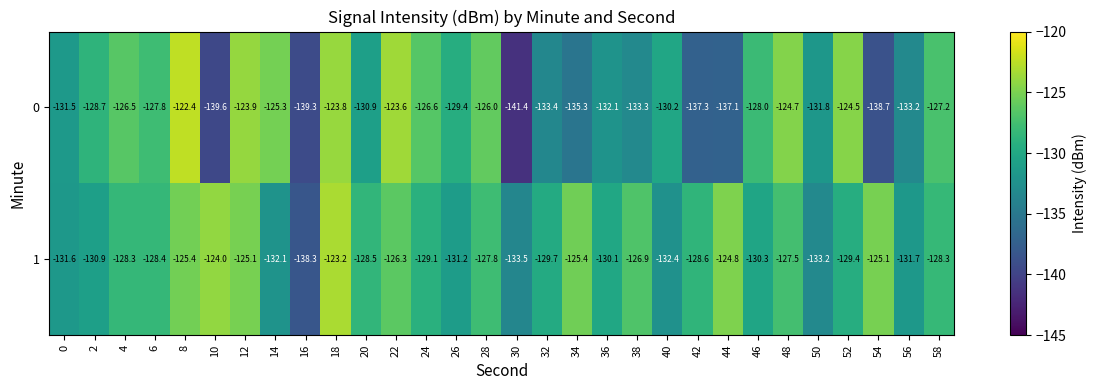

What is the sum of all 0 values?

-3913.5